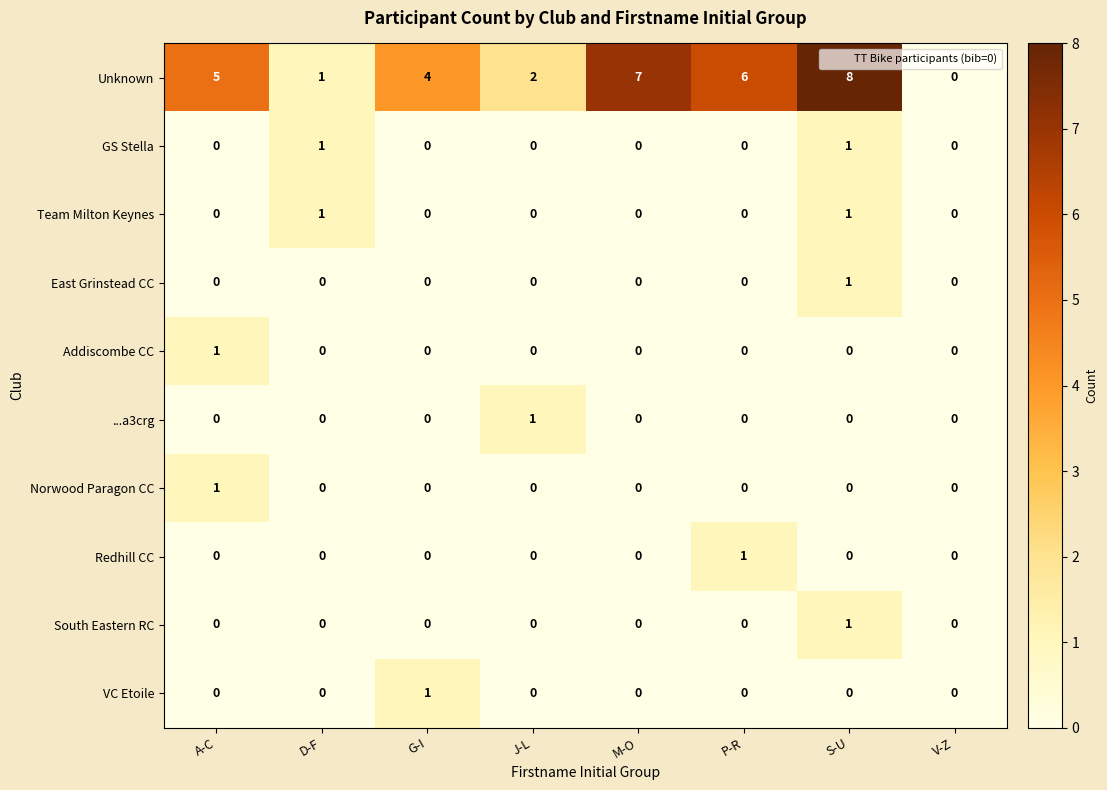

What is the difference between the second highest and minimum values in the Unknown series?

7